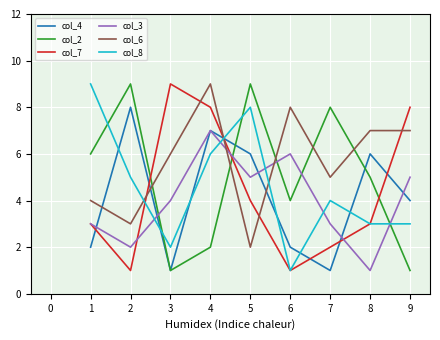

Count the col_7 values in the range 2 to 8.

6